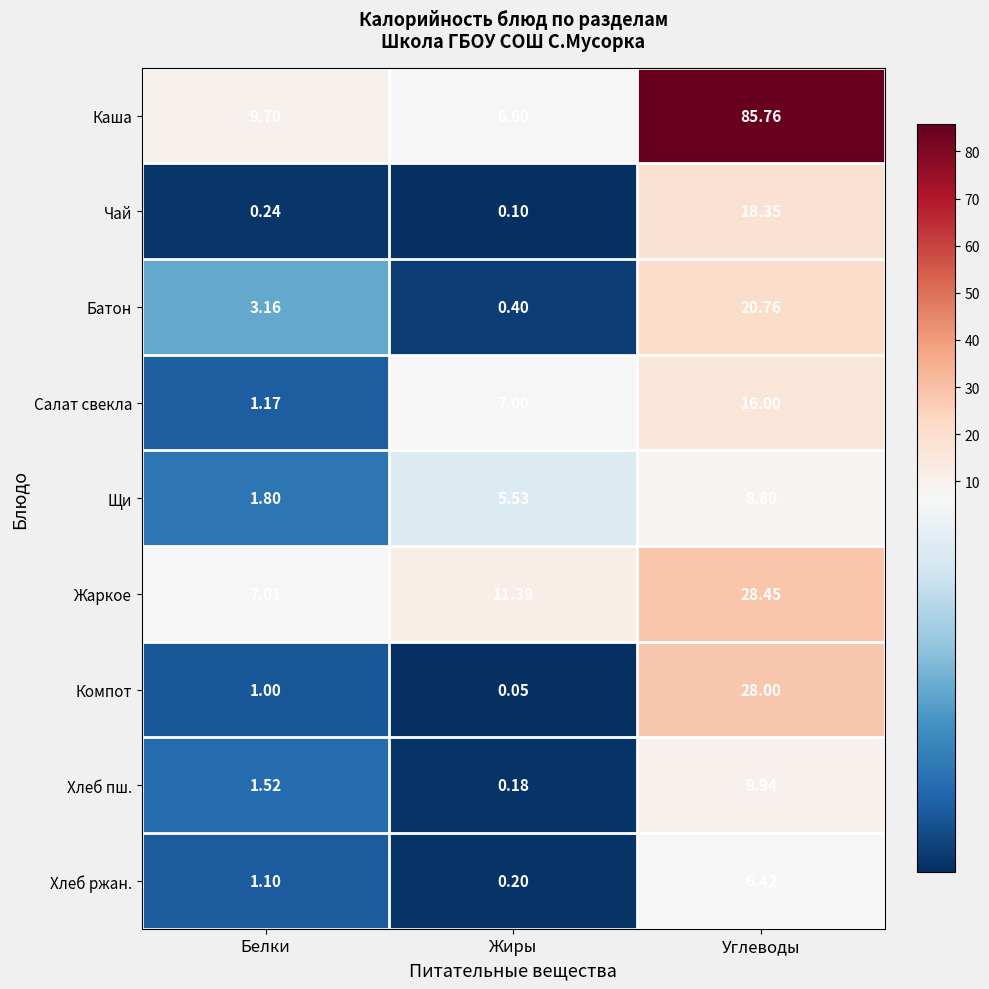

Which series has the largest total across all categories?

Каша